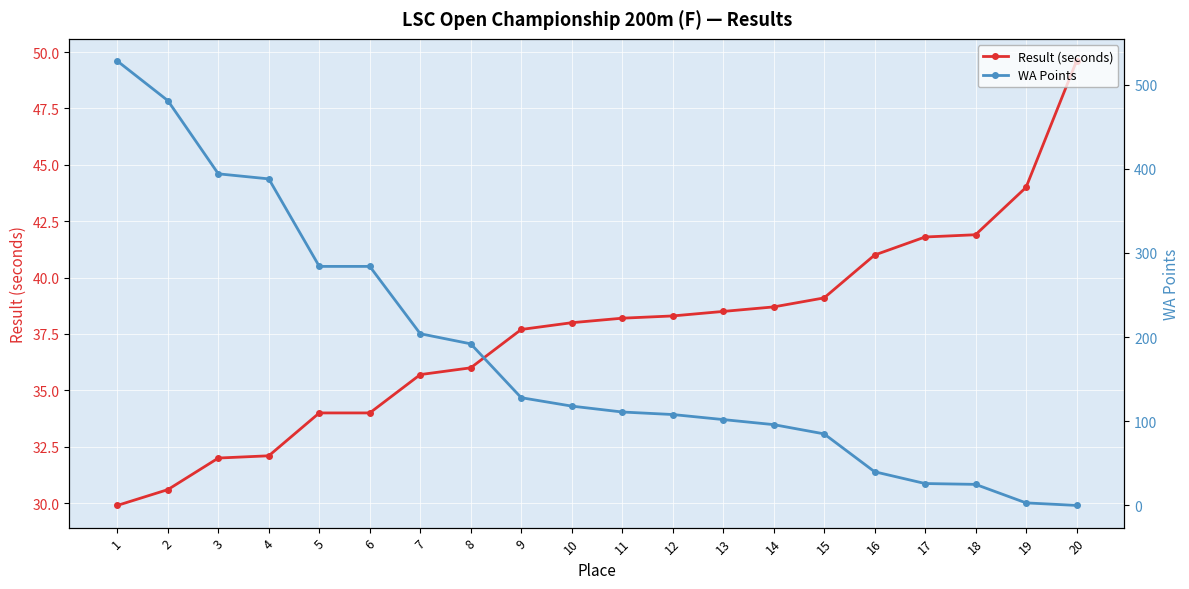

How many values in WA Points are above zero?

19